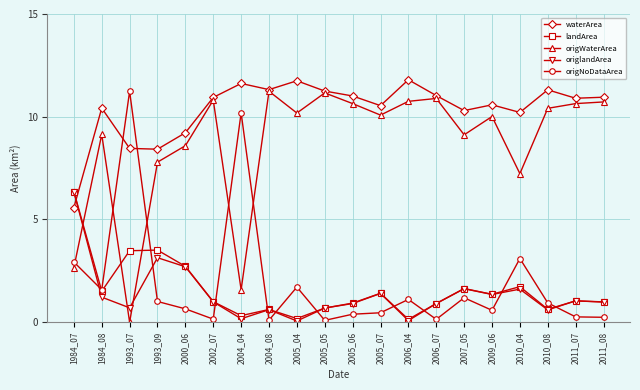

How many distinct data groups are displayed?

5